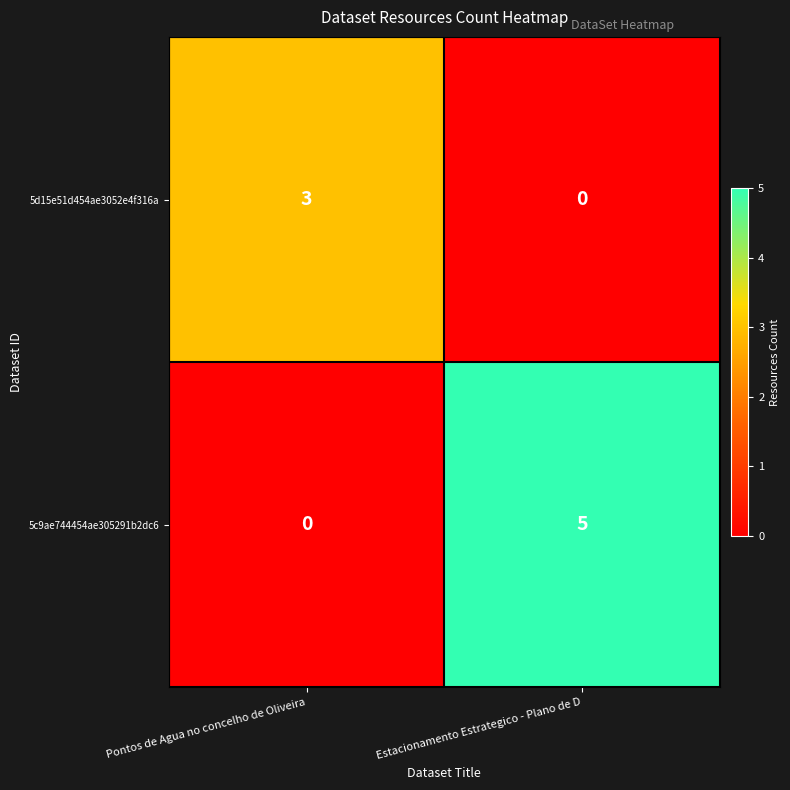

Reading left to right, list all the values displayed in this chart.

5d15e51d454ae3052e4f316a: 3	0
5c9ae744454ae305291b2dc6: 0	5